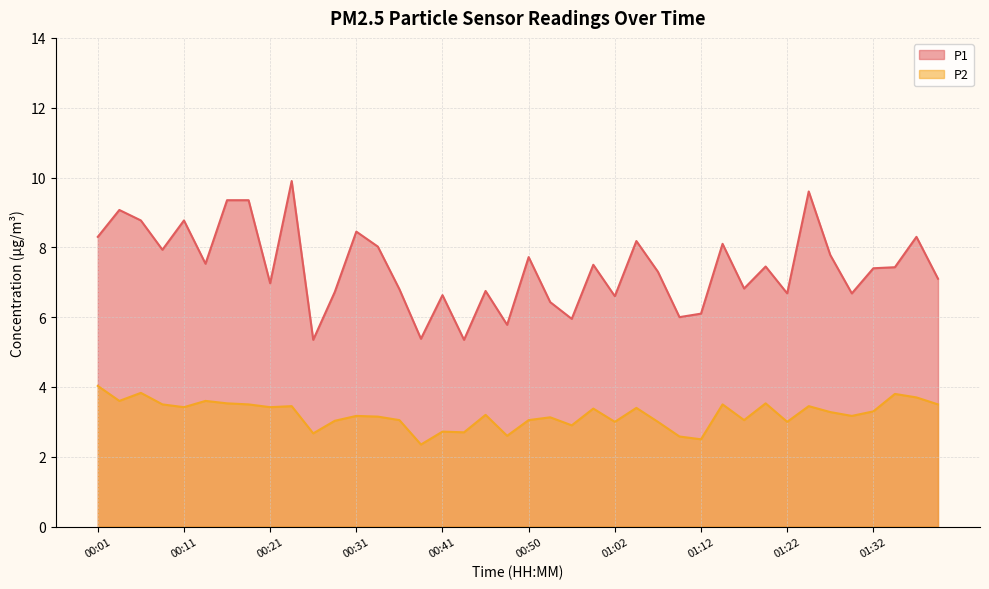

Between 00:23 and 00:09, which is larger?

00:23